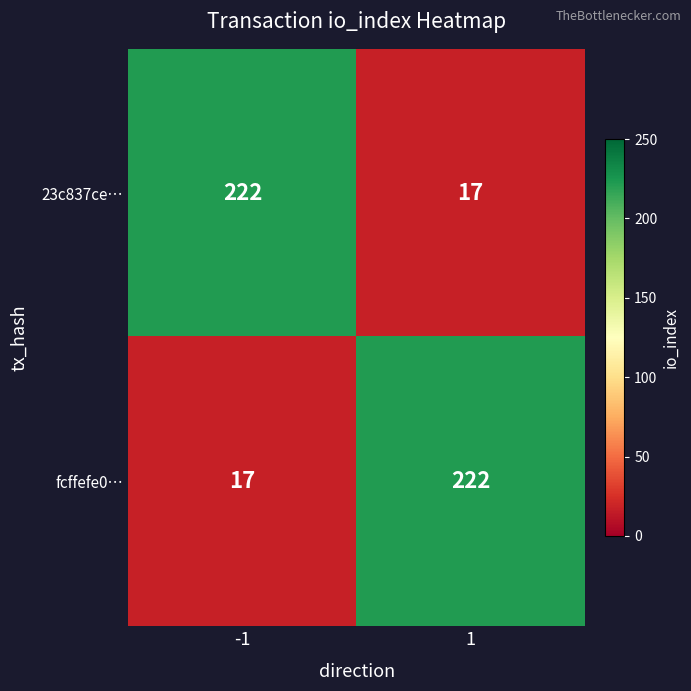

Reading left to right, transcribe all the data shown in this chart.

23c837ce…: 222	17
fcffefe0…: 17	222